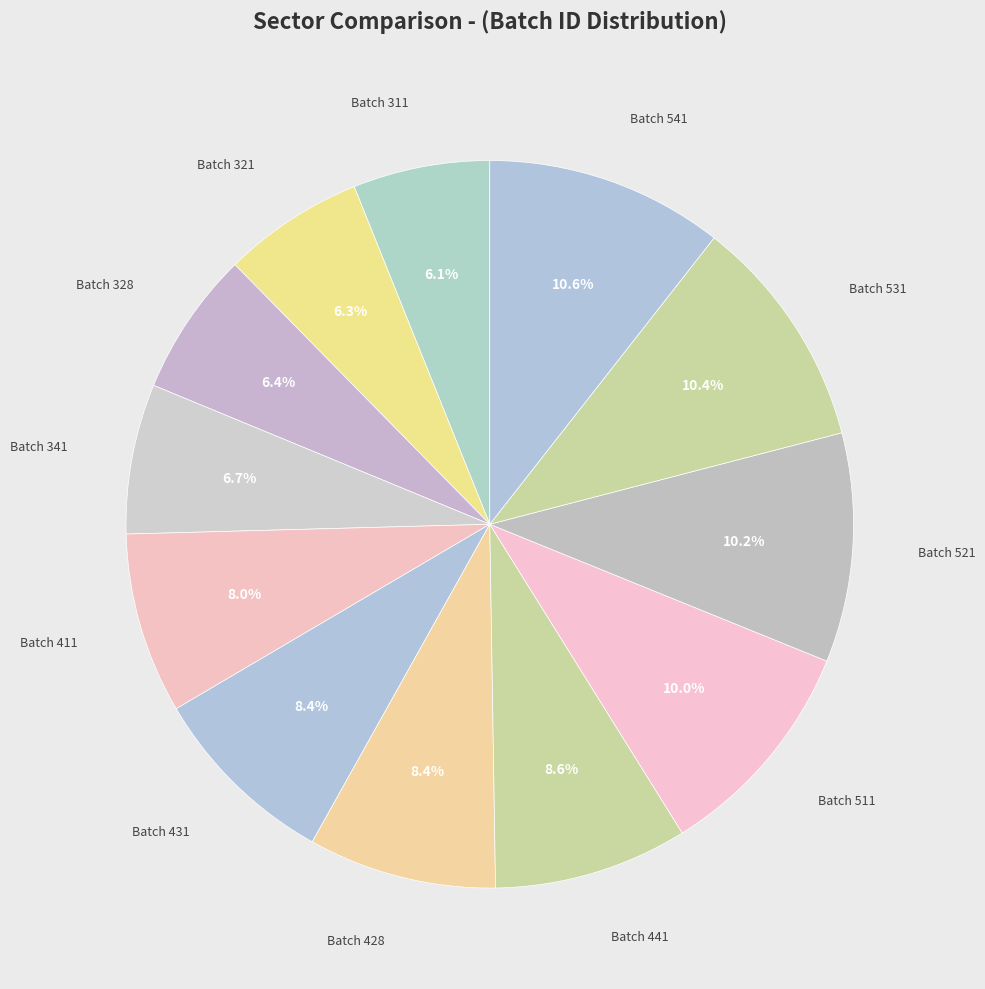

What is the total percentage of Batch 328 and Batch 521?

16.6%